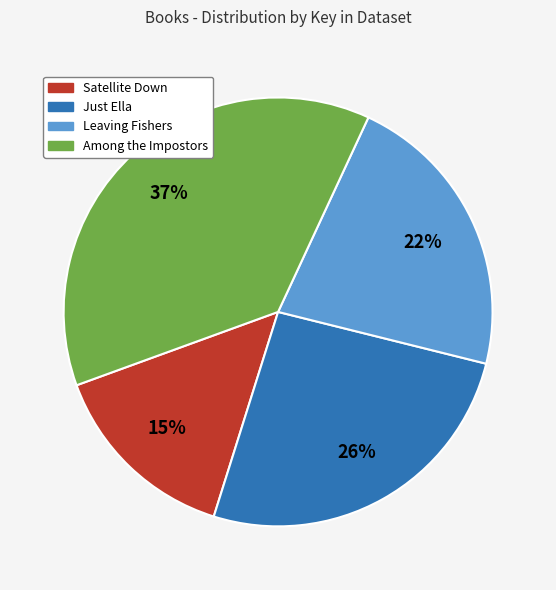

Combined, do Satellite Down and Just Ella account for over 50%?

No